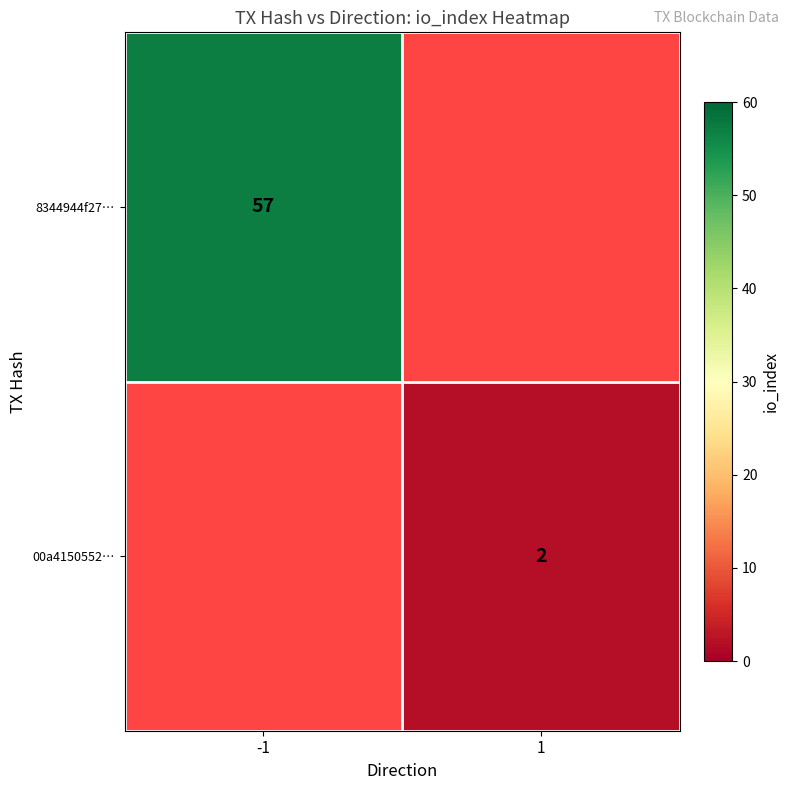

Is it true that 8344944f27… equals 57 at -1?

True